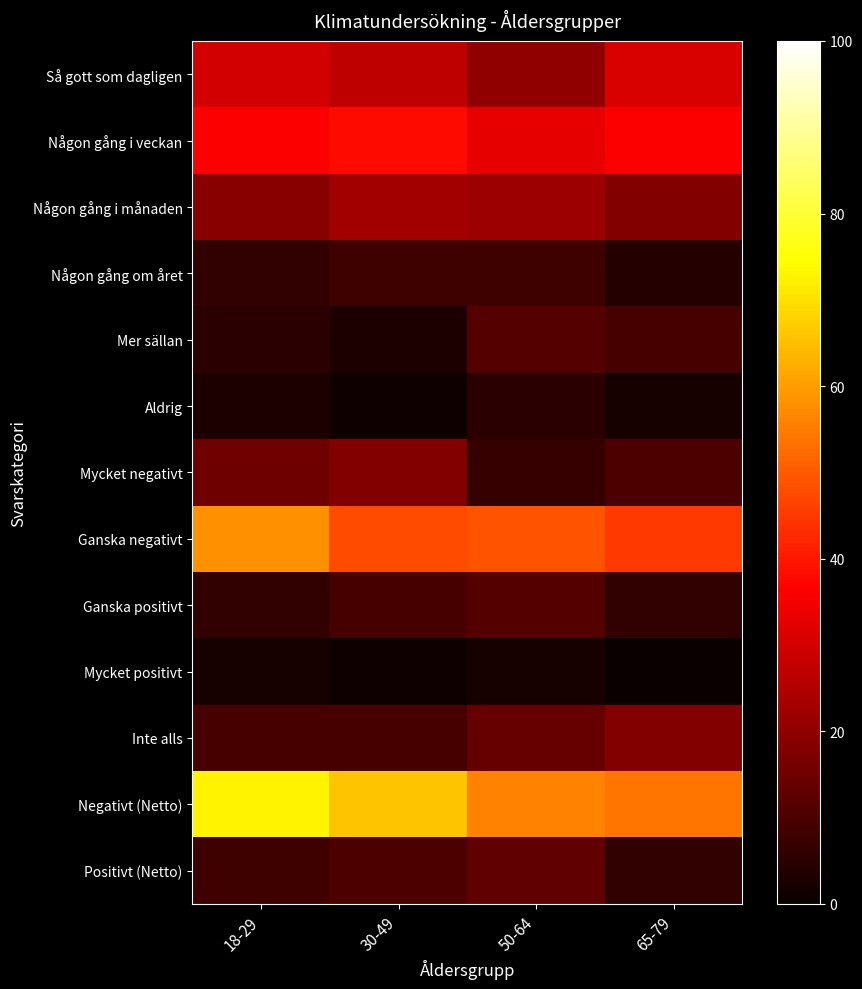

Rank the series at 50-64 from highest to lowest value.

Negativt (Netto), Ganska negativt, Någon gång i veckan, Någon gång i månaden, Så gott som dagligen, Inte alls, Positivt (Netto), Mer sällan, Ganska positivt, Någon gång om året, Mycket negativt, Aldrig, Mycket positivt